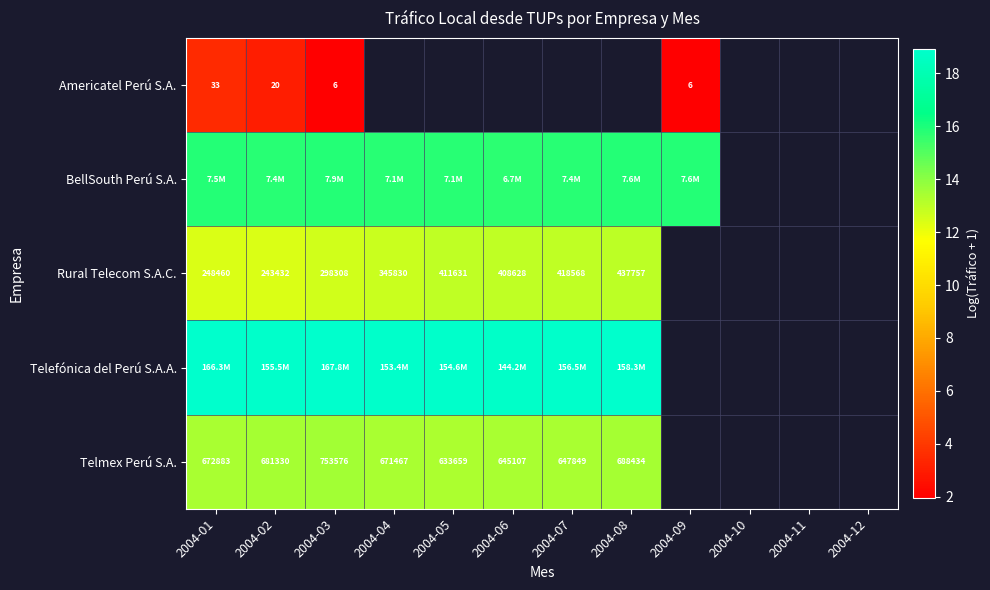

Between 2004-04 and 2004-05, which series saw the biggest shift?

Rural Telecom S.A.C.